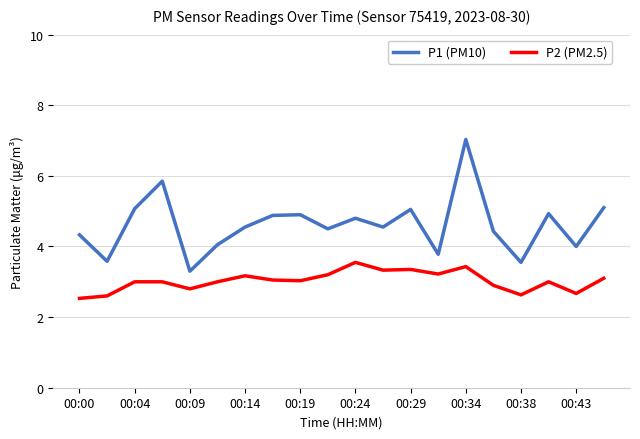

How many lines are shown in the chart?

2